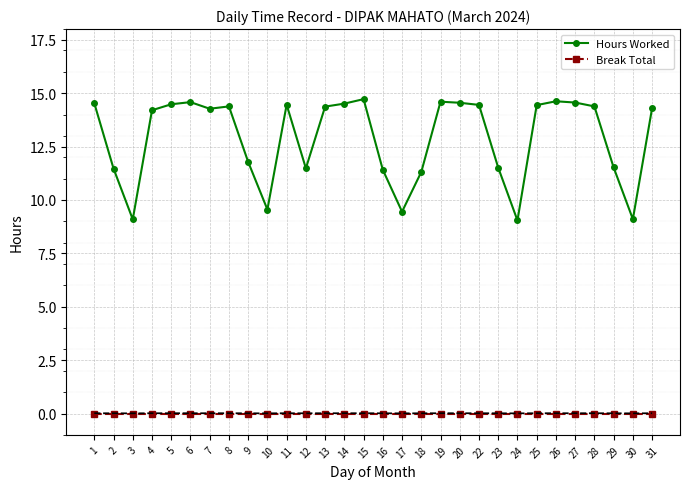

At how many categories does at least one series exceed 11?

25